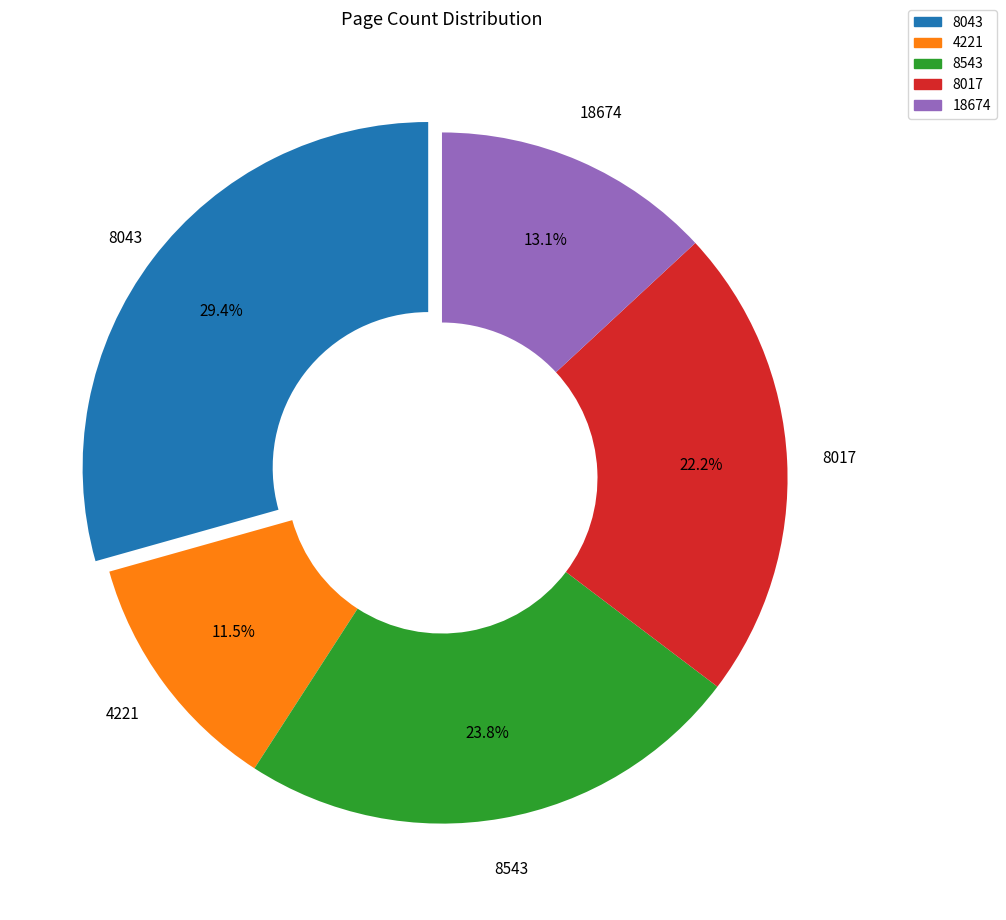

Is it true that 8043 is 29% of the pie?

True